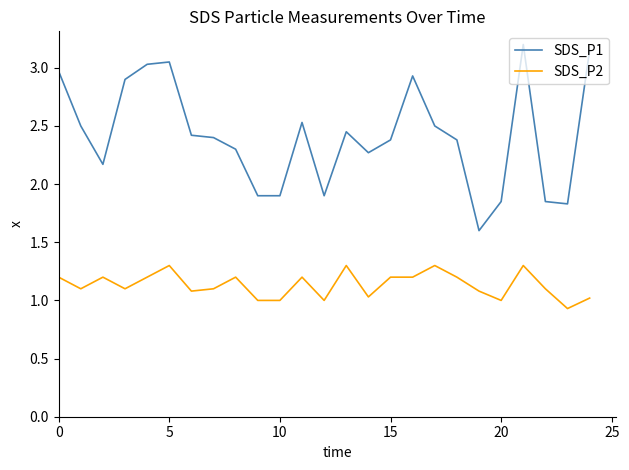

What is the highest value of the SDS_P2 series?

1.3